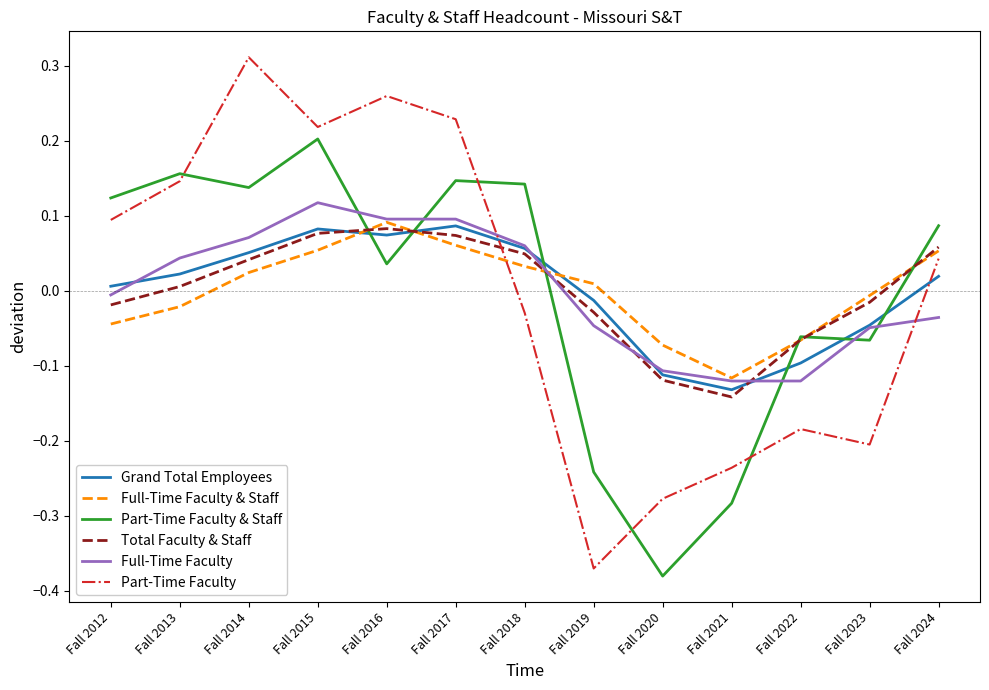

Is the value of Full-Time Faculty & Staff at Fall 2016 greater than the value of Full-Time Faculty at Fall 2022?

Yes